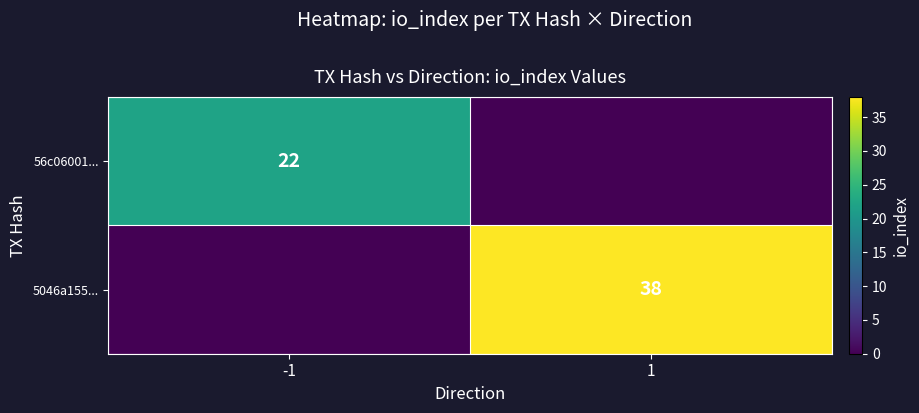

Is it true that 5046a155... equals 20 at 1?

False